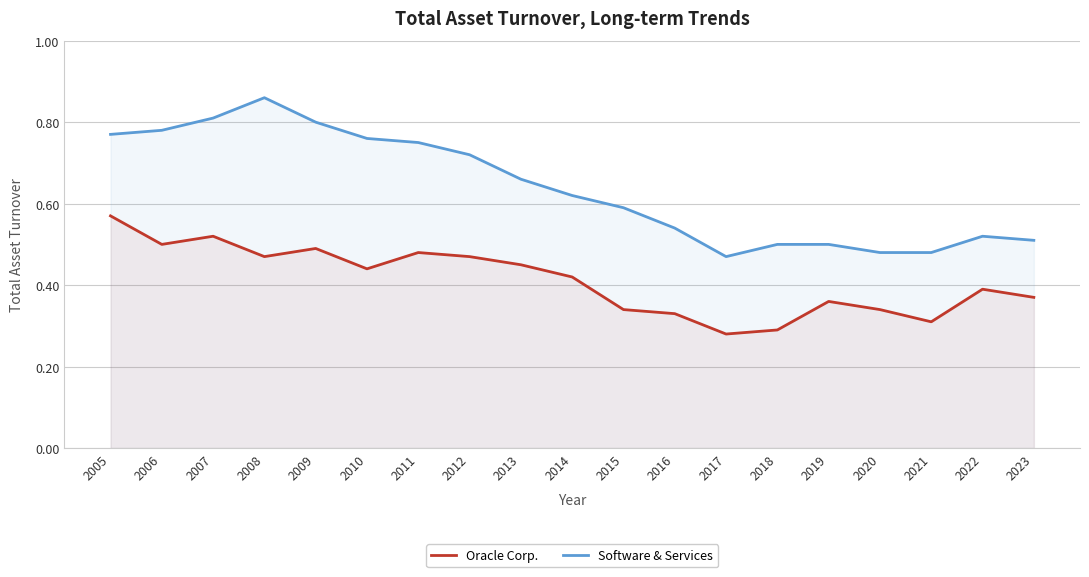

Rank the series by their maximum value, from lowest to highest.

Oracle Corp., Software & Services